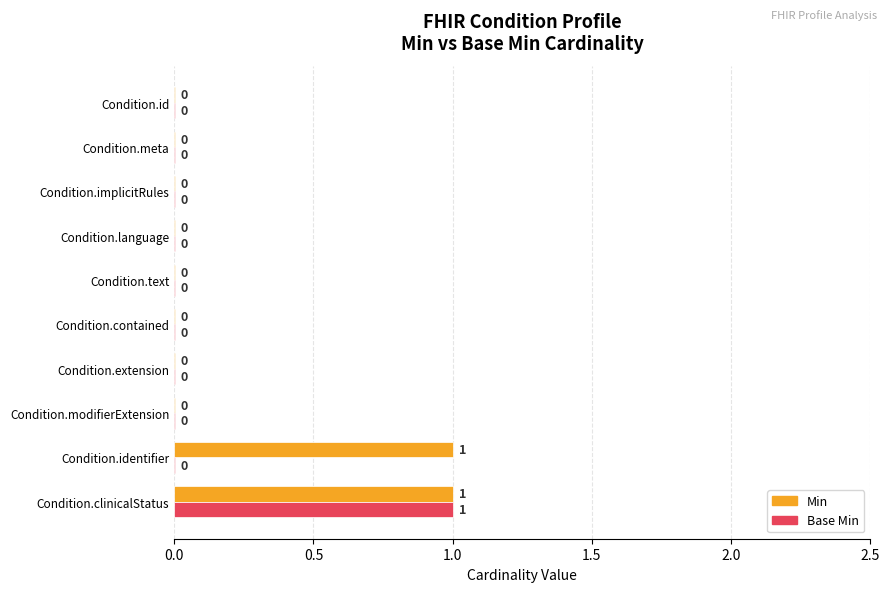

At which label does Base Min reach its peak?

Condition.clinicalStatus